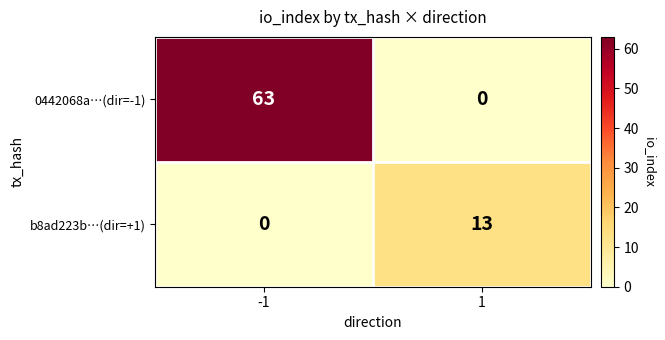

Is the value of b8ad223b…(dir=+1) at -1 greater than the value of 0442068a…(dir=-1) at -1?

No